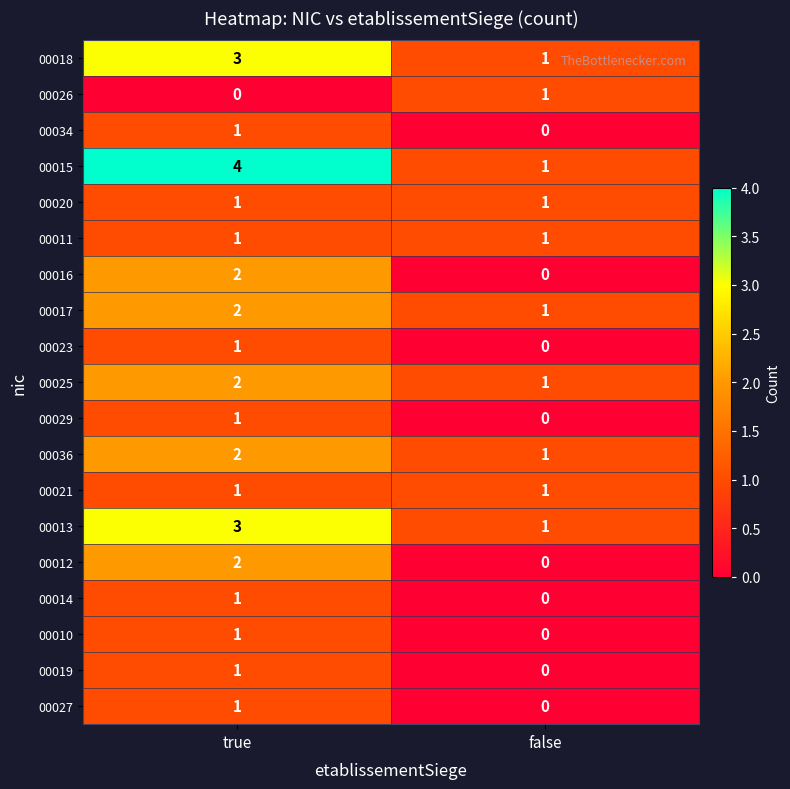

Which series changed the most between true and false?

00015